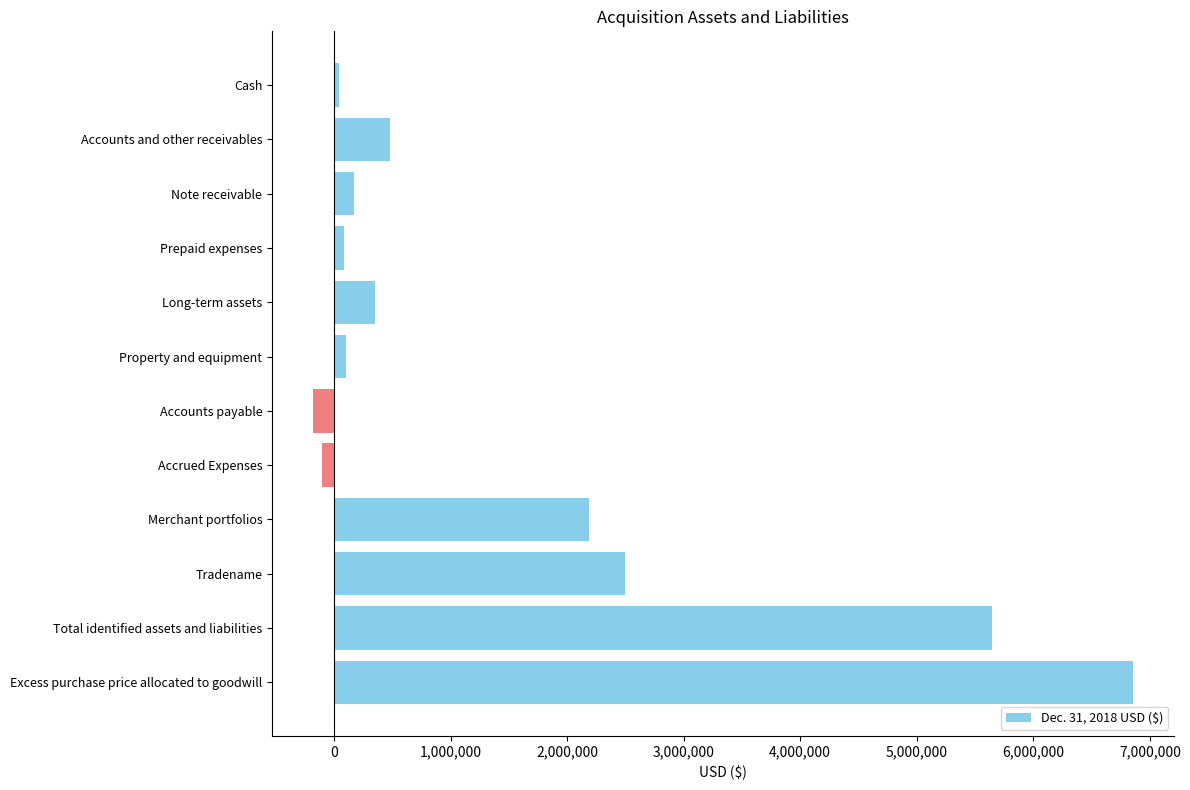

What is the sum of all values?

18141784